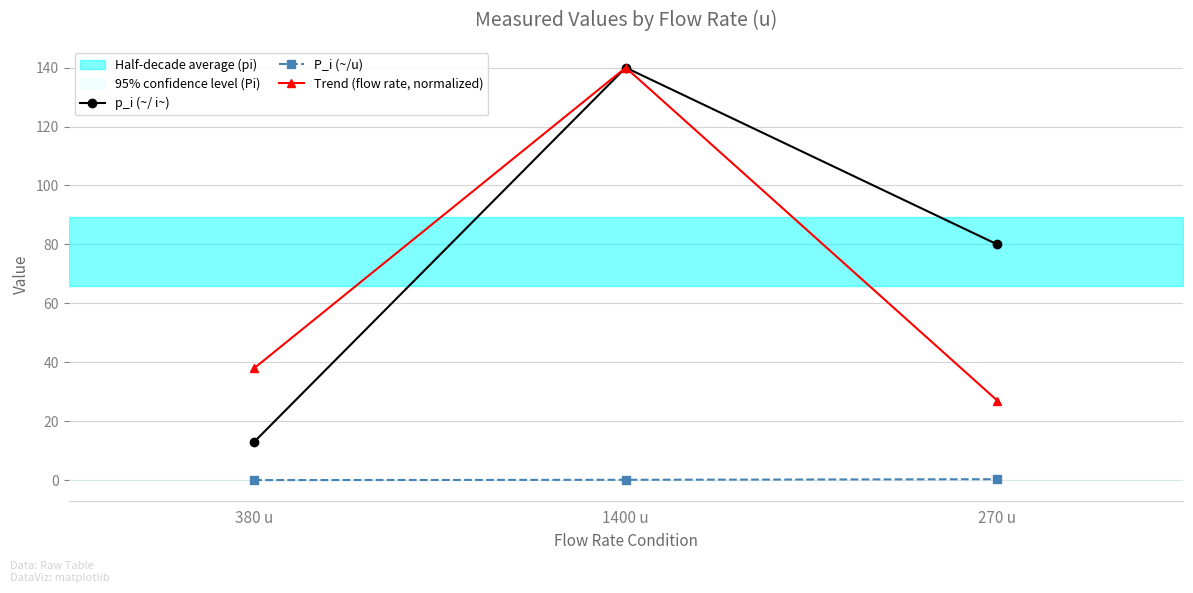

How many values in the p_i (~/ i~) series are below 80?

1